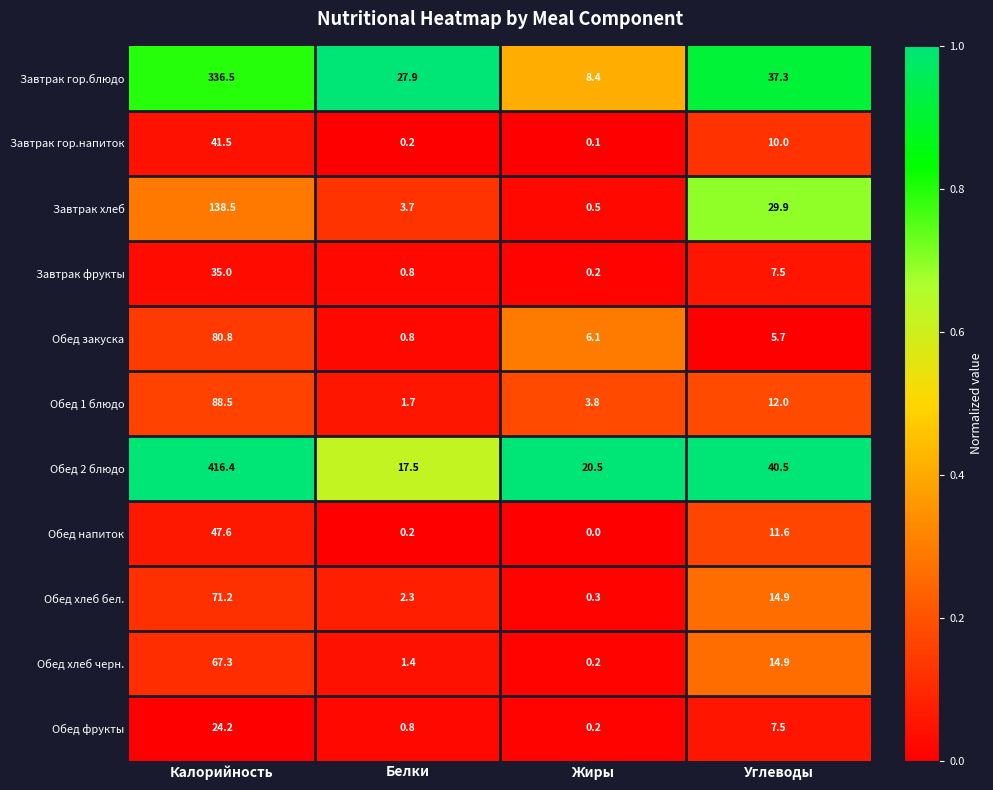

Where does the Завтрак хлеб series first go above 29?

Калорийность